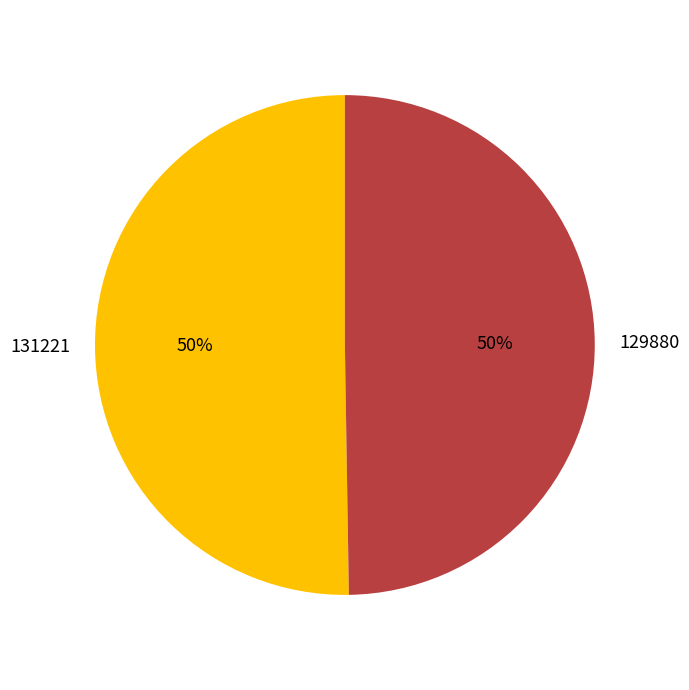

Do 129880 and 131221 together represent more than half of the pie?

Yes